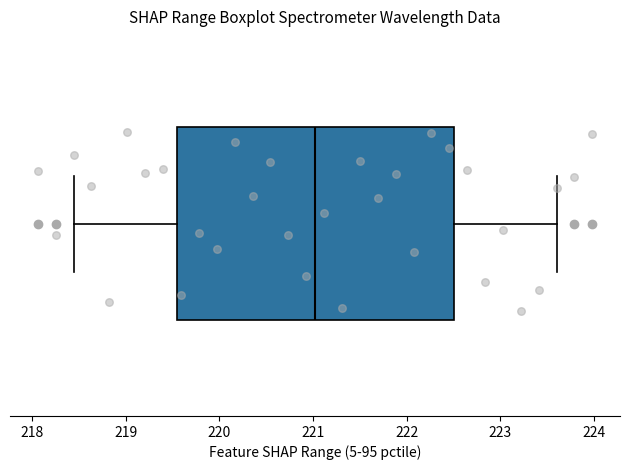

Where is the right edge of the box on the x-axis? The values are not printed on the chart, so give them approximately, as read against the axis.

222.5